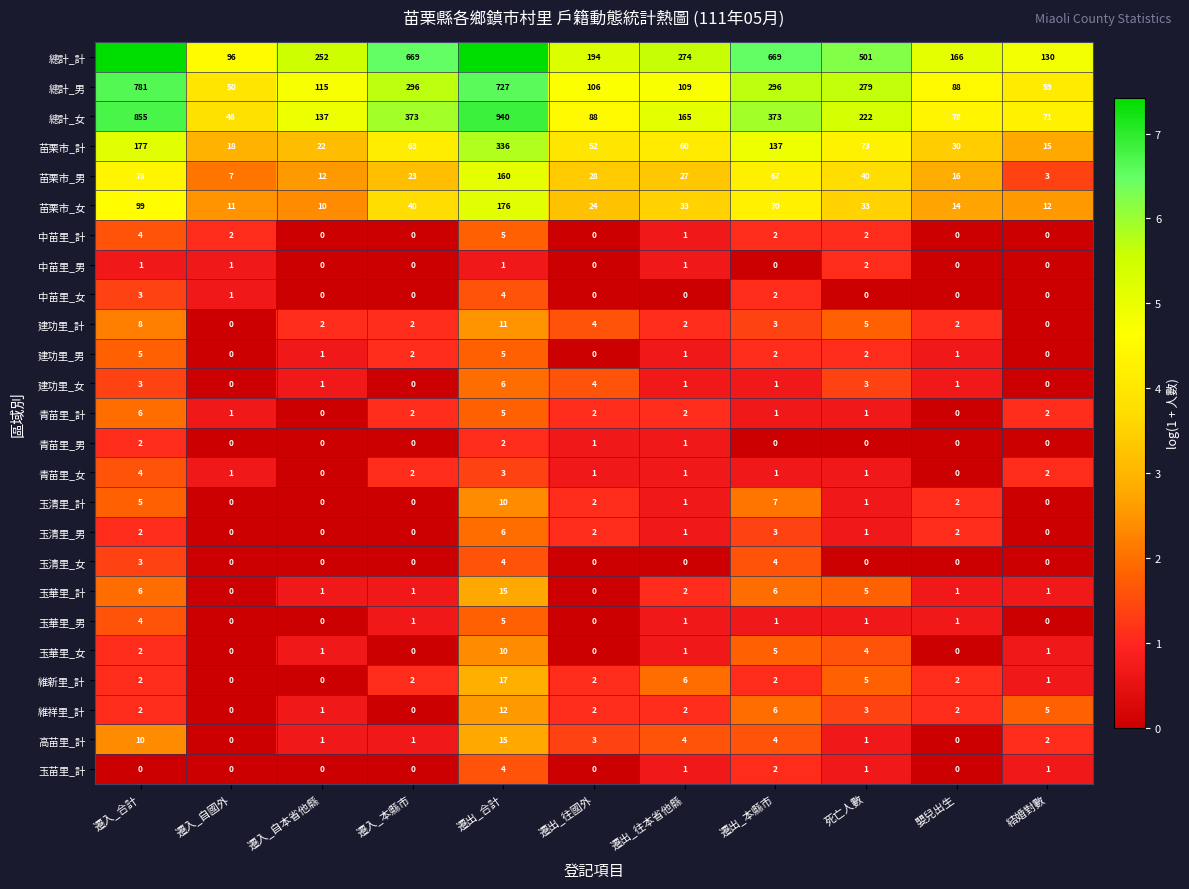

Which category has the lowest value in the 總計_男 series?

遷入_自國外